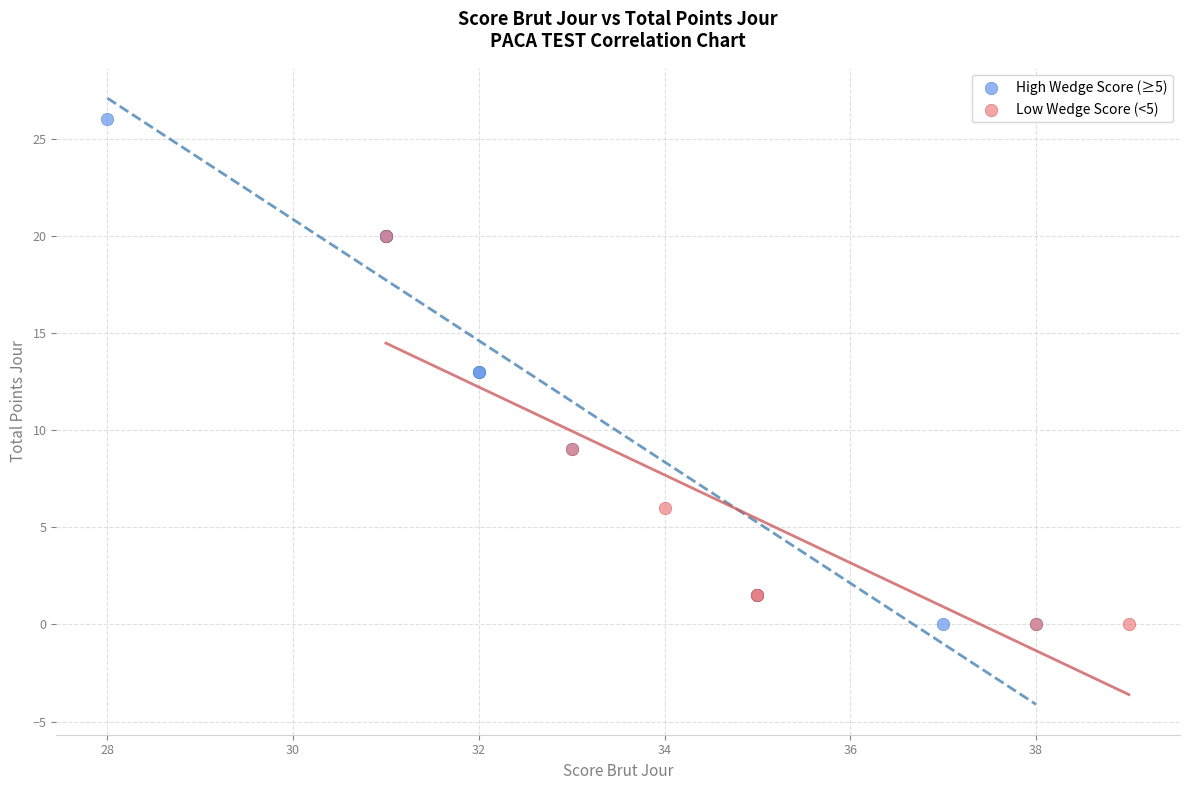

Which series contains the highest Y value?

High Wedge Score (≥5)